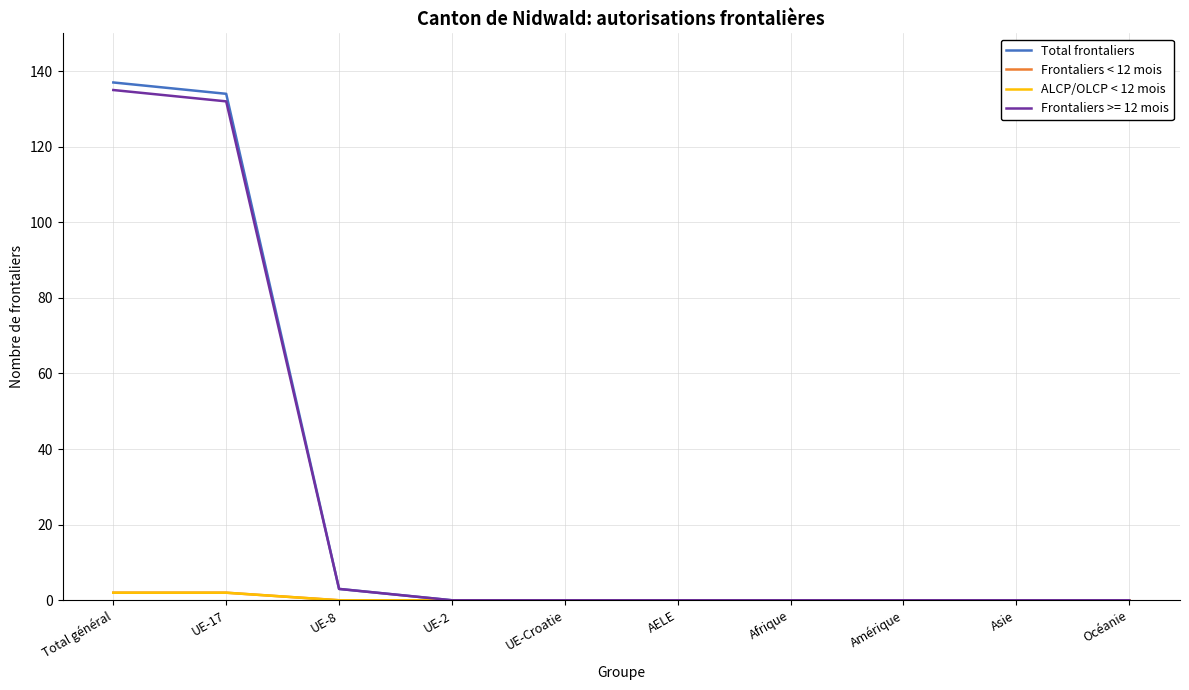

Rank the categories by Frontaliers < 12 mois value from lowest to highest.

UE-8, UE-2, UE-Croatie, AELE, Afrique, Amérique, Asie, Océanie, Total général, UE-17